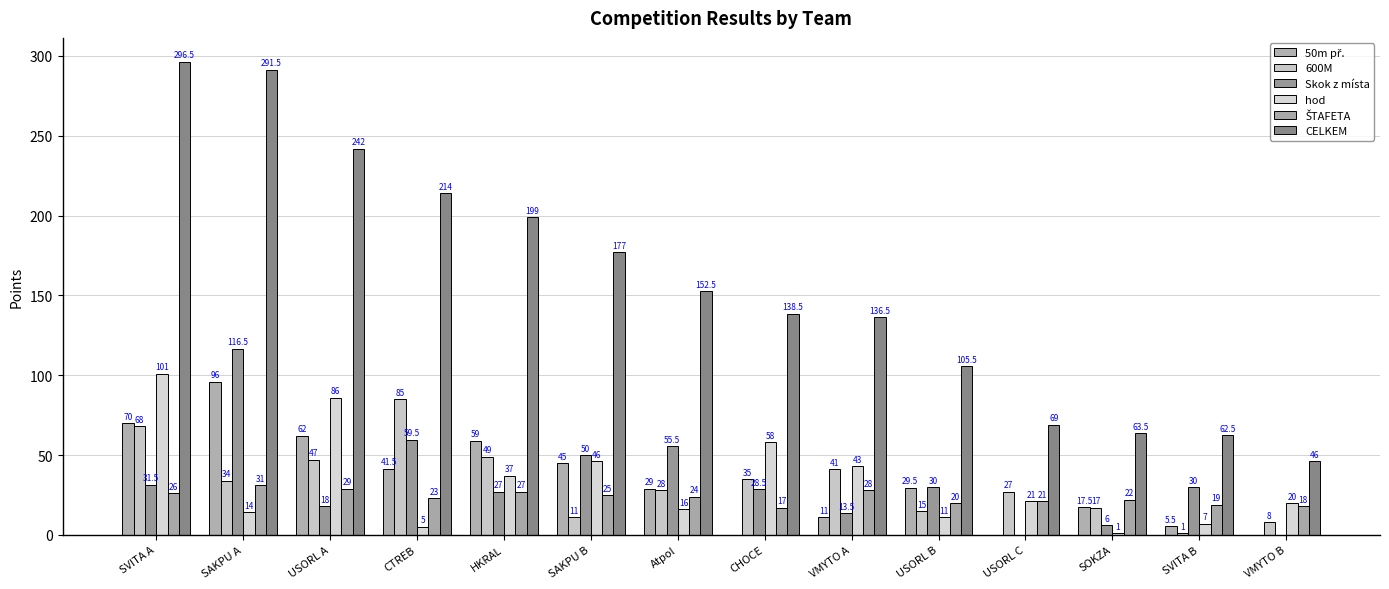

List the labels in order of 50m př. value, largest first.

SAKPU A, SVITA A, USORL A, HKRAL, SAKPU B, CTREB, USORL B, Atpol, SOKZA, VMYTO A, SVITA B, CHOCE, USORL C, VMYTO B